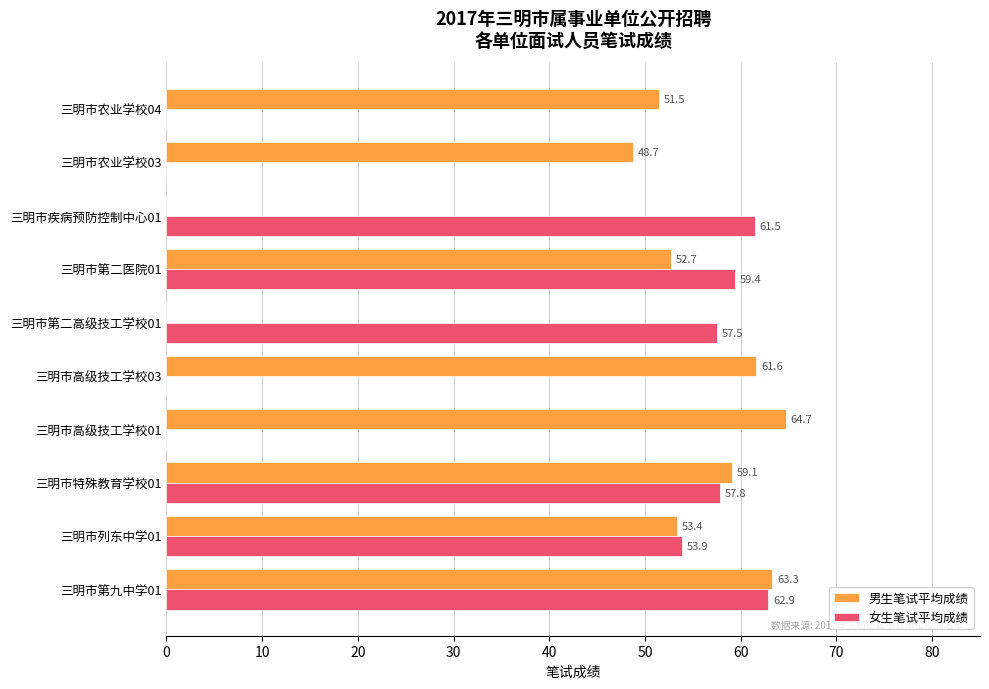

What is the total value across all series at 三明市第二医院01?

112.1